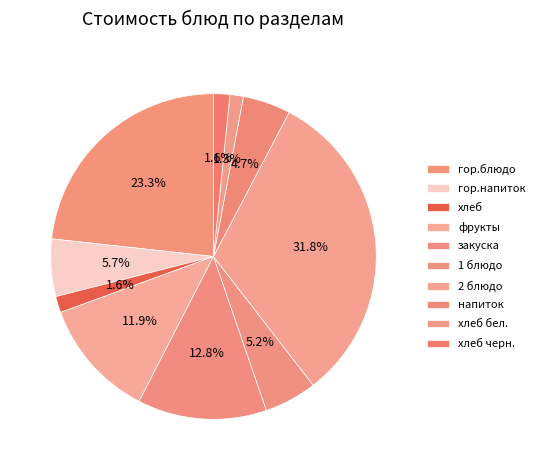

What portion of the pie excludes 1 блюдо?

94.8%